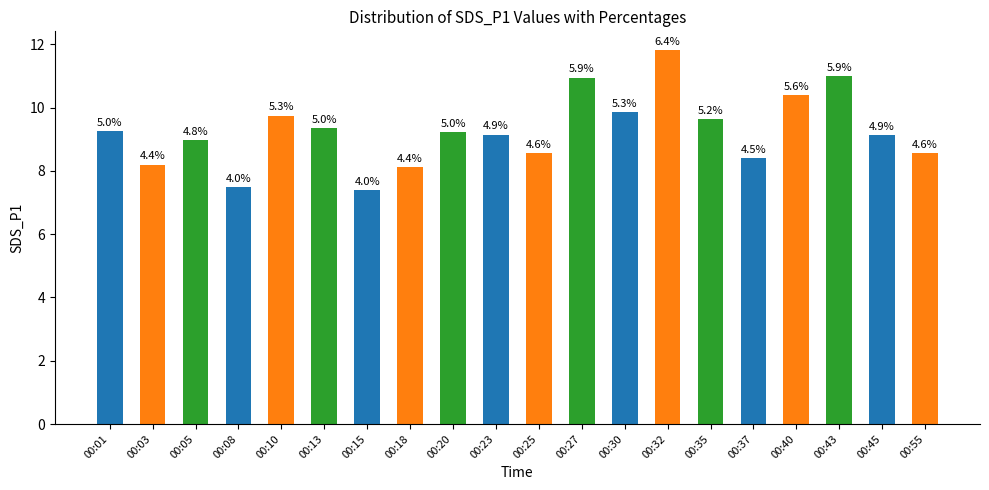

What is the ratio of the value at 00:08 to the value at 00:23?

0.8